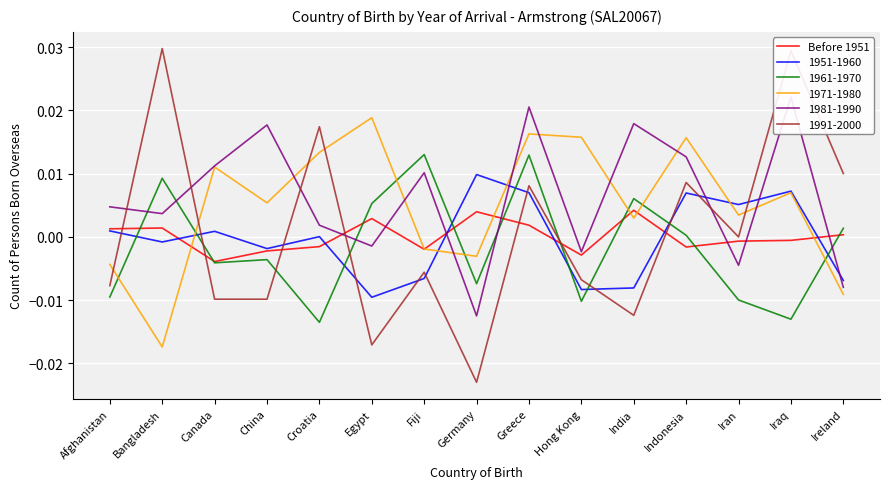

How many interior local valleys (lower than both neighbors) does the data have?

4